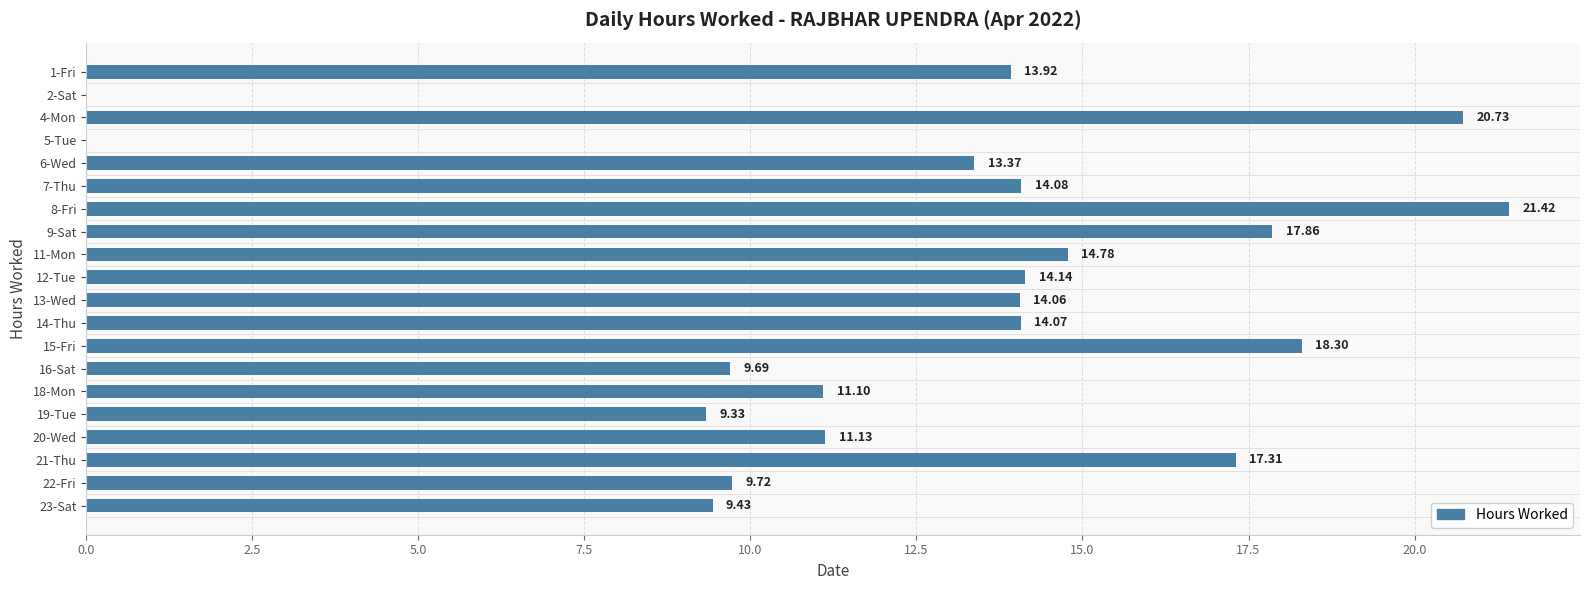

What is the maximum value shown in the chart?

21.4